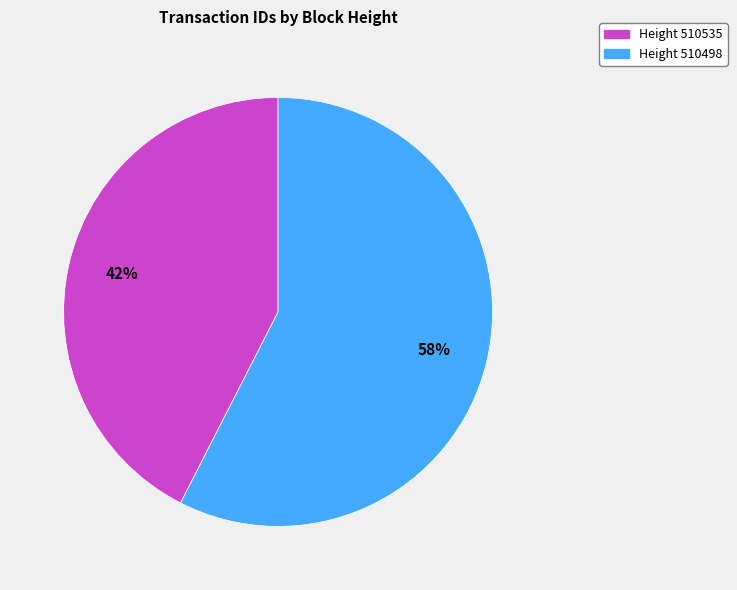

How many slices are in this pie chart?

2